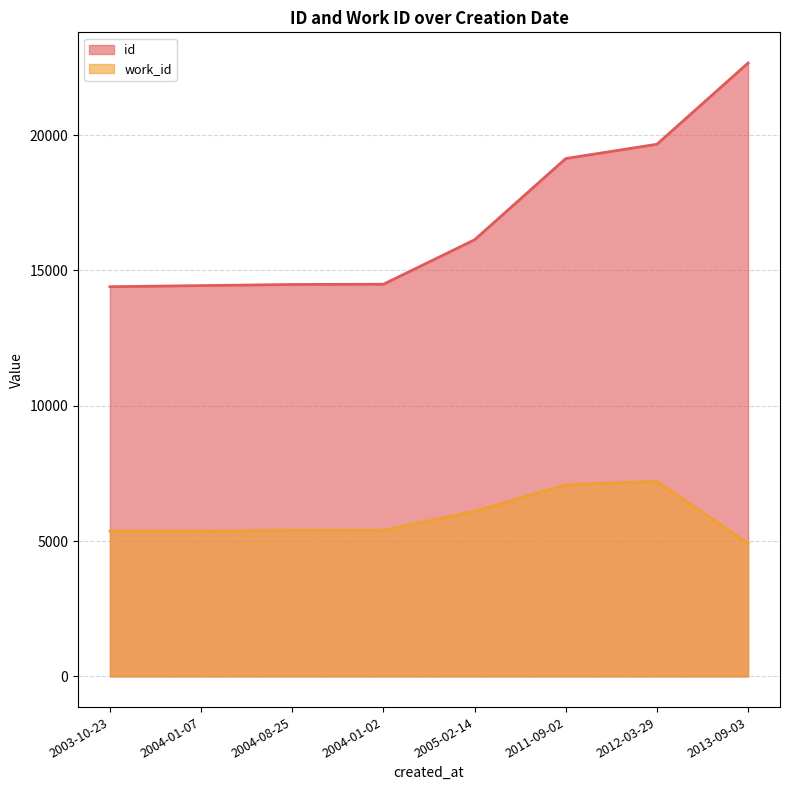

True or false: work_id and id cross at least once.

False